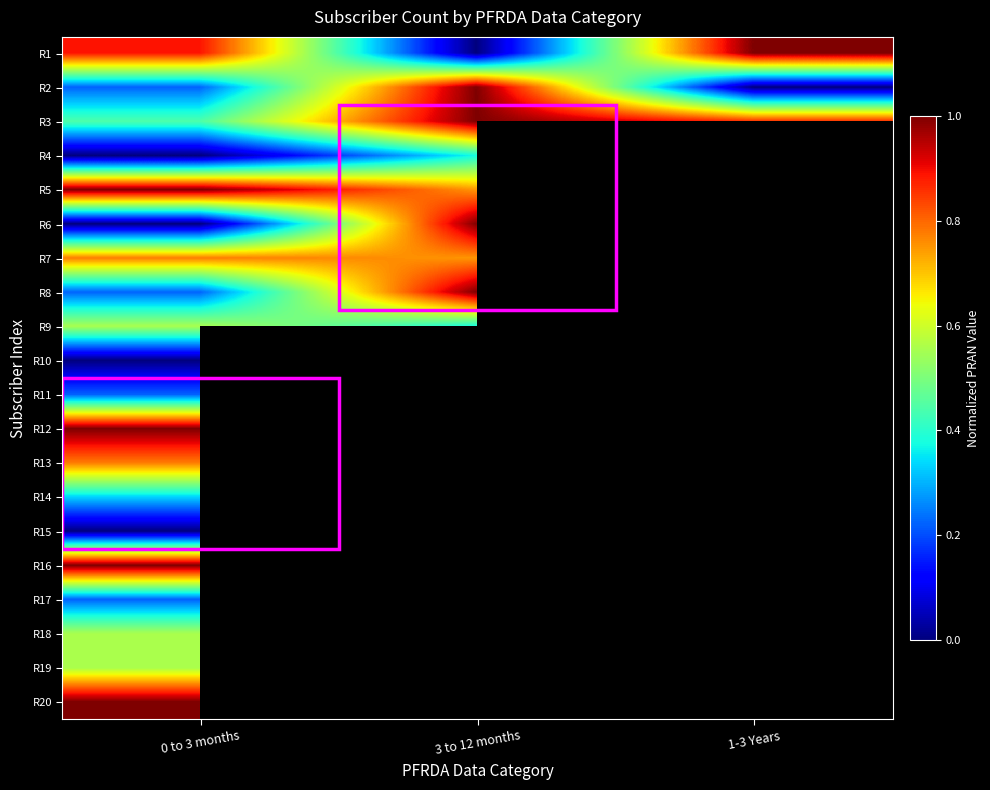

List the series in order of their peak value, highest first.

R1, R3, R8, R20, R16, R12, R5, R2, R6, R13, R7, R19, R18, R9, R4, R14, R17, R11, R10, R15